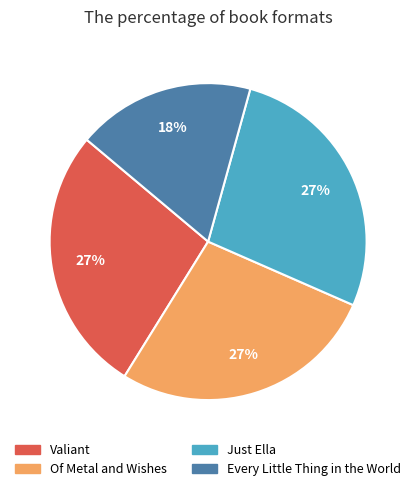

Is it true that Just Ella is 38% of the pie?

False